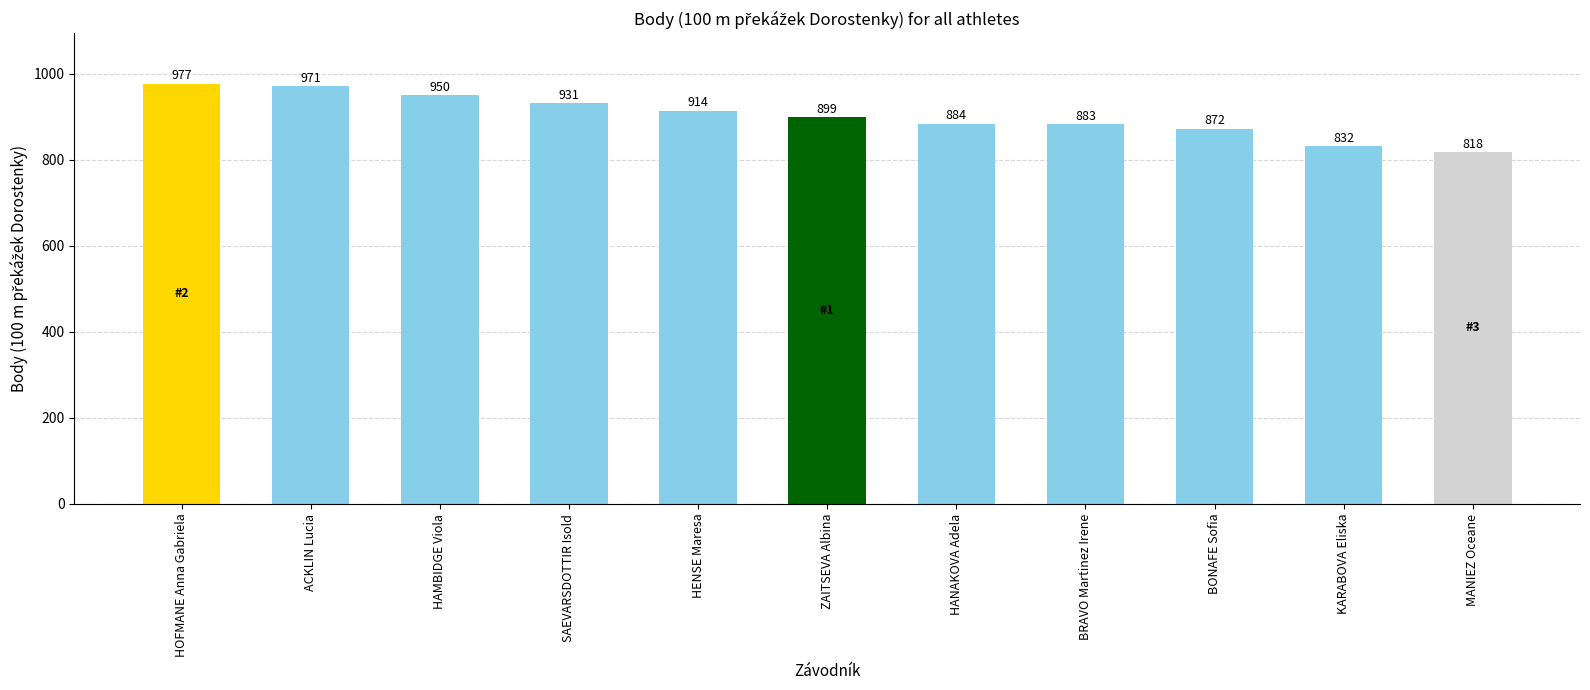

What is the label of the 5th bar from the left?

HENSE Maresa